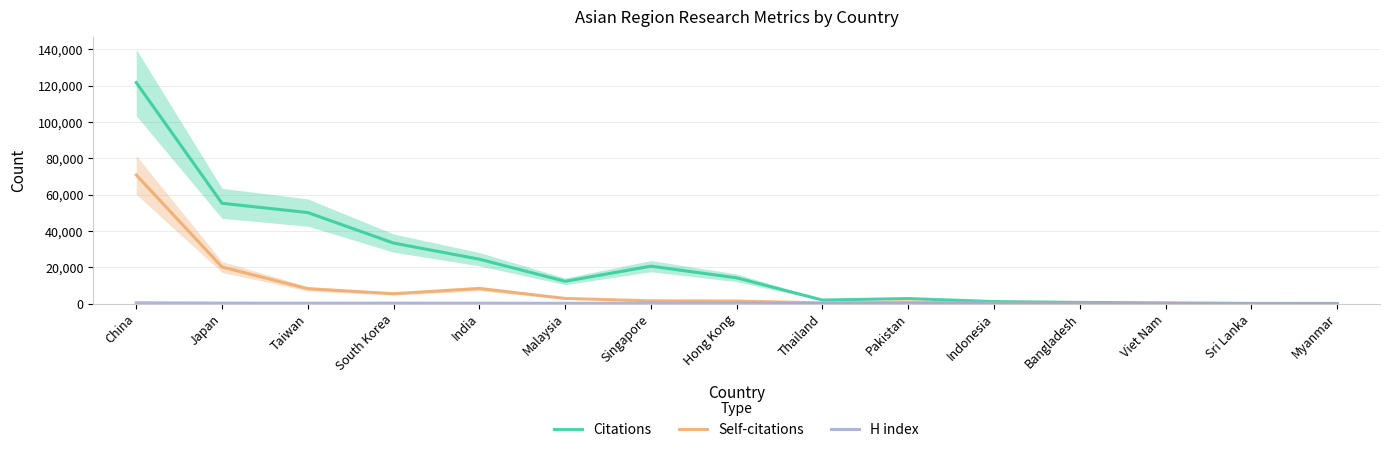

True or false: Self-citations has a value of 8297 at India.

True